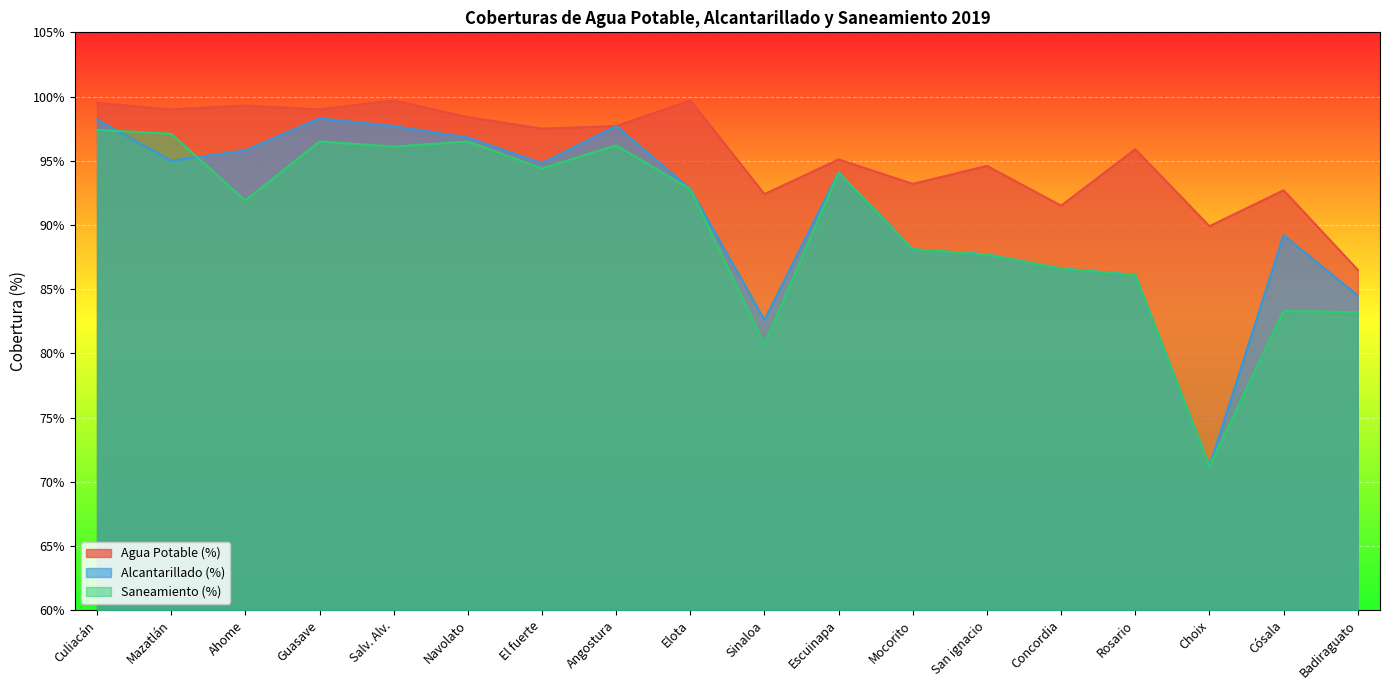

At which label does Agua Potable (%) reach its minimum?

Badiraguato